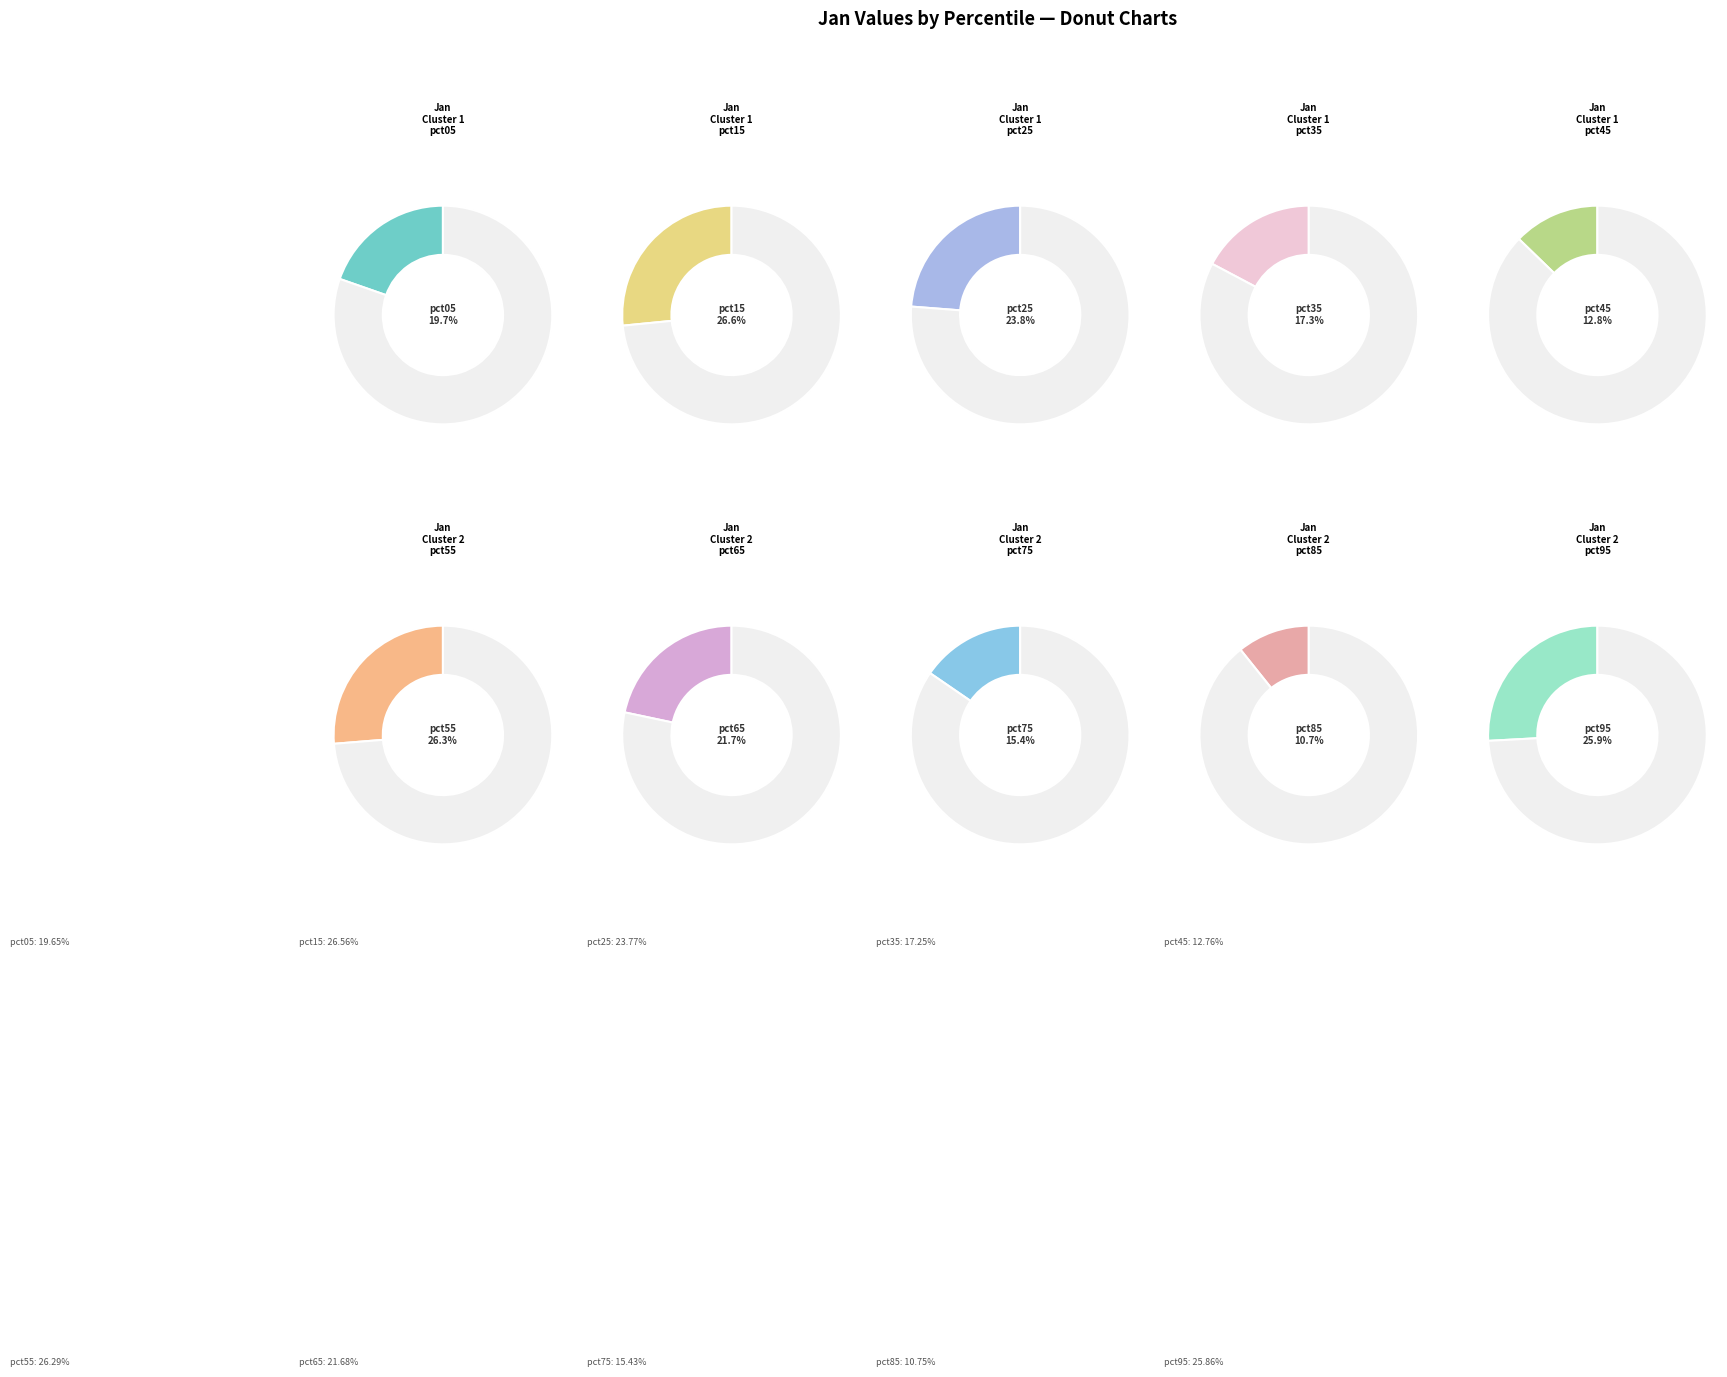

Count the number of slices in the pie.

10